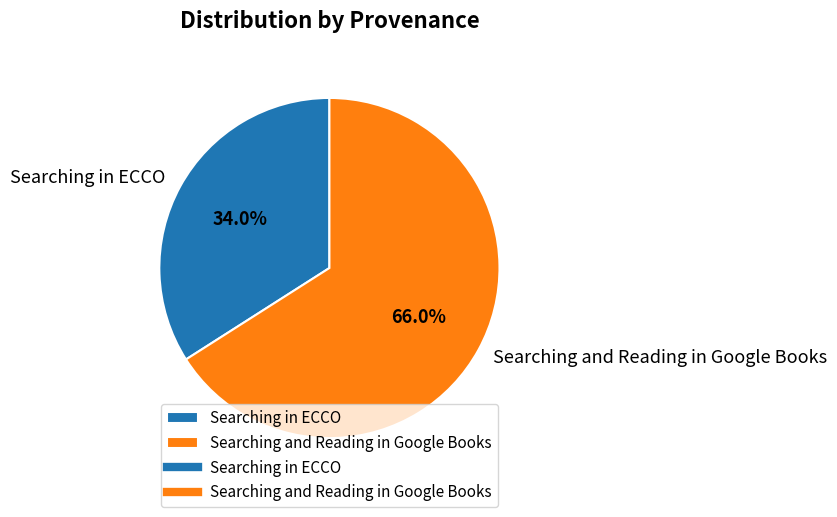

The Searching in ECCO slice represents 34% of the pie. True or false?

True